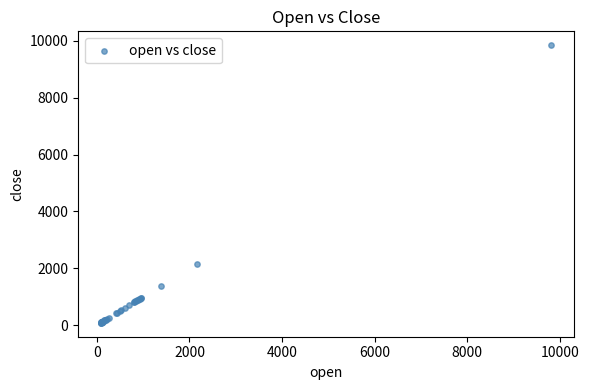

What Y value in the scatter plot is closest to 4961?

2157.0